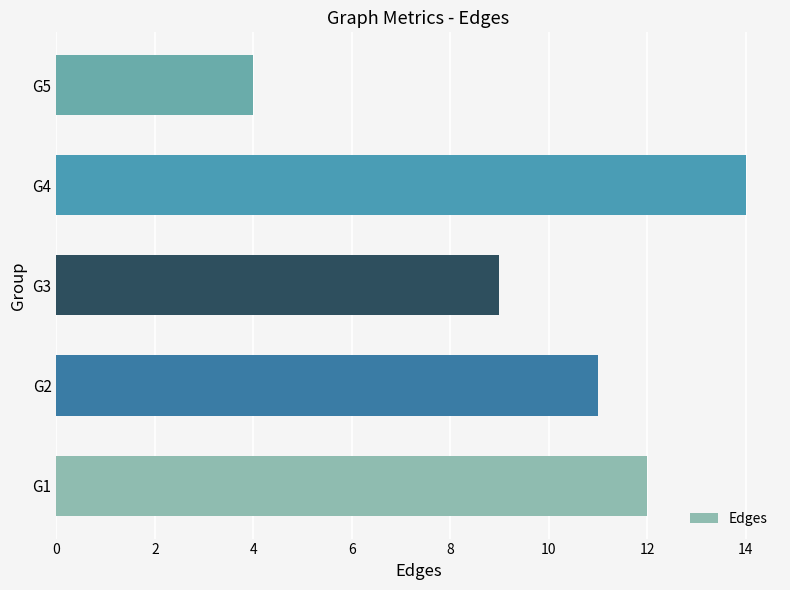

Count the number of data series in this chart.

1